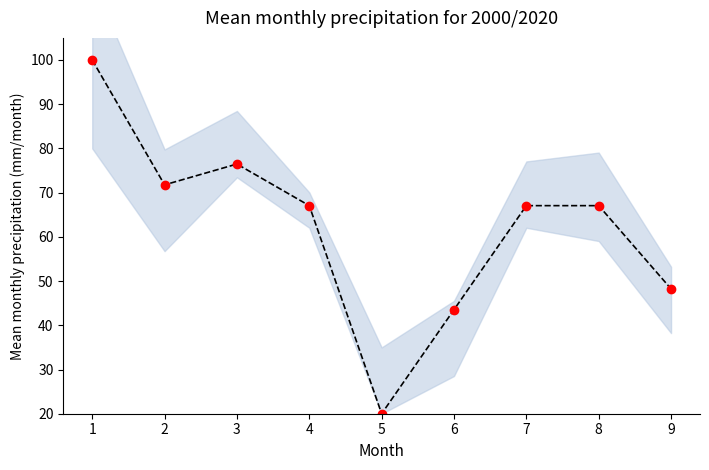

Where is the first local minimum?

2